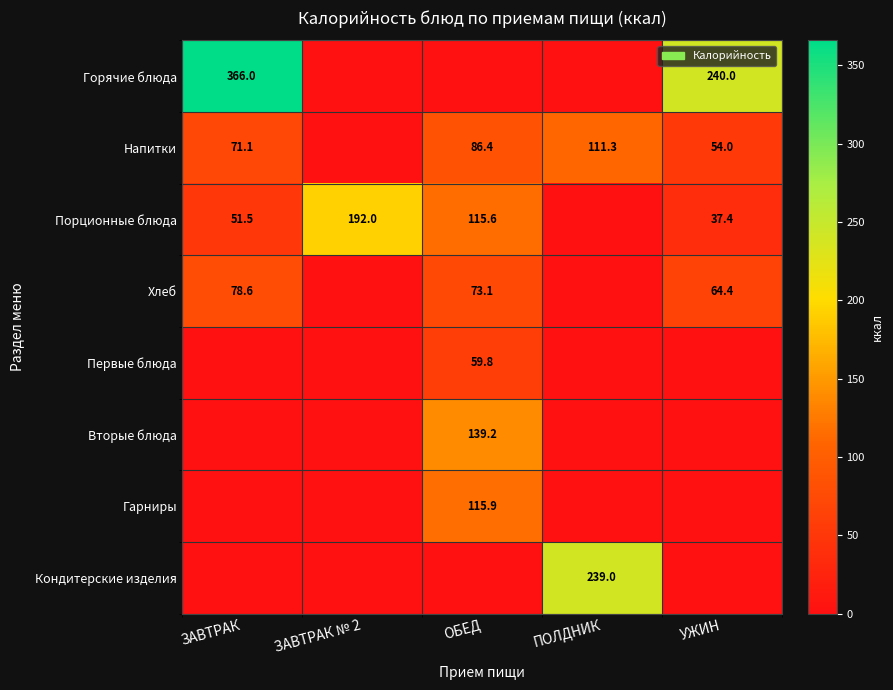

What is the maximum value shown in the chart?

366.0